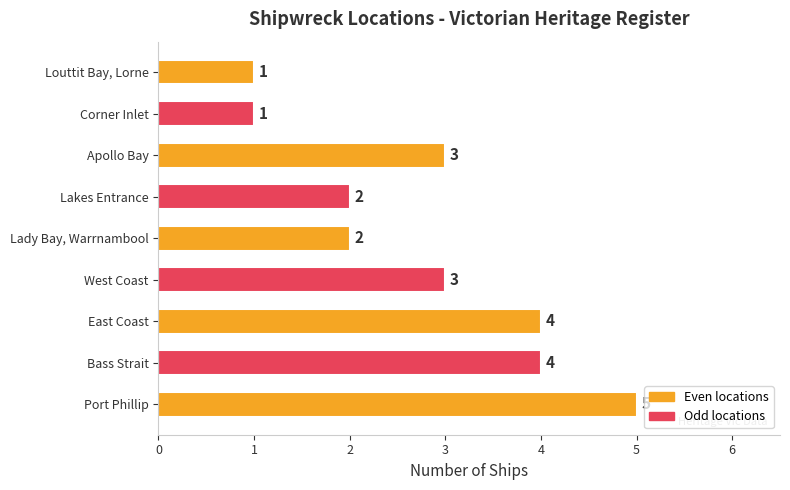

What is the ratio of the value at Lady Bay, Warrnambool to the value at Lakes Entrance?

1.0